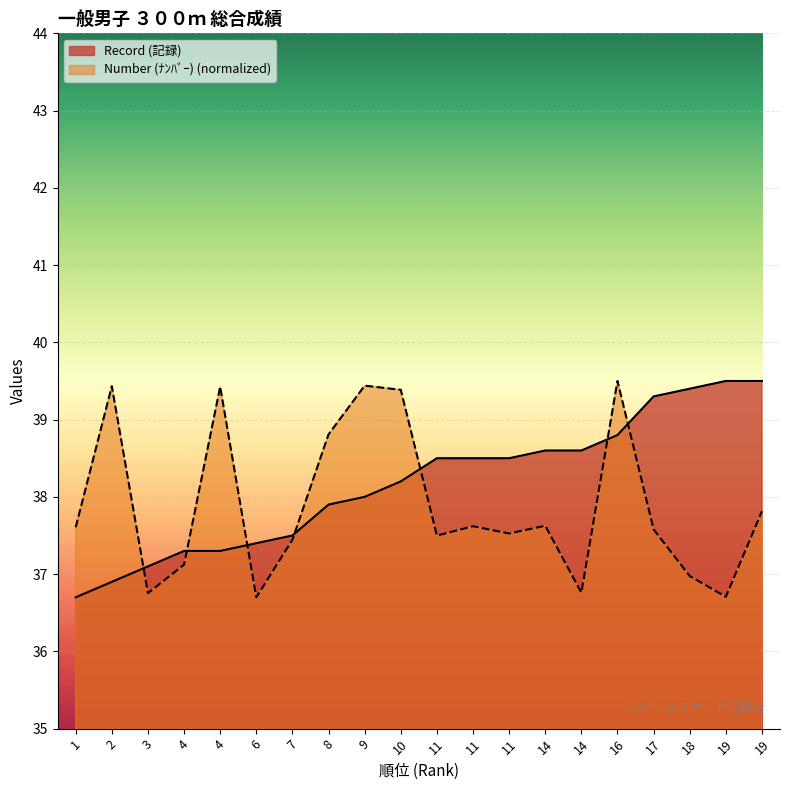

At 11, list the series in order from smallest to largest.

Number (ﾅﾝﾊﾞｰ), Record (記録)